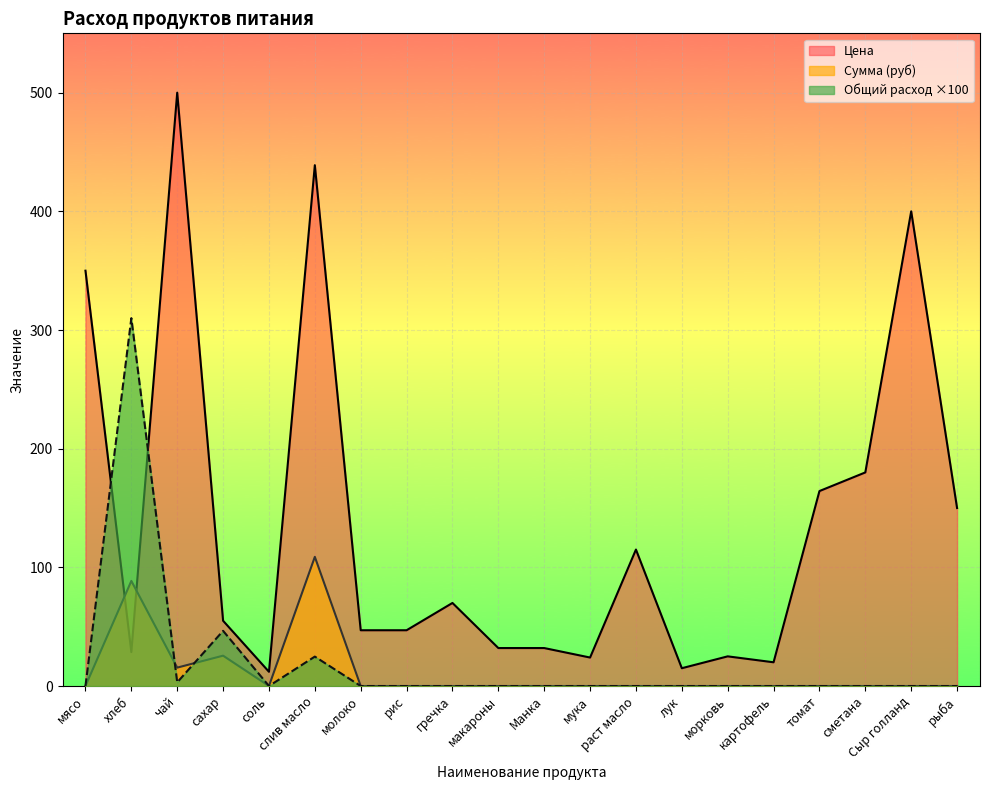

How many times do Сумма and Цена cross each other?

2